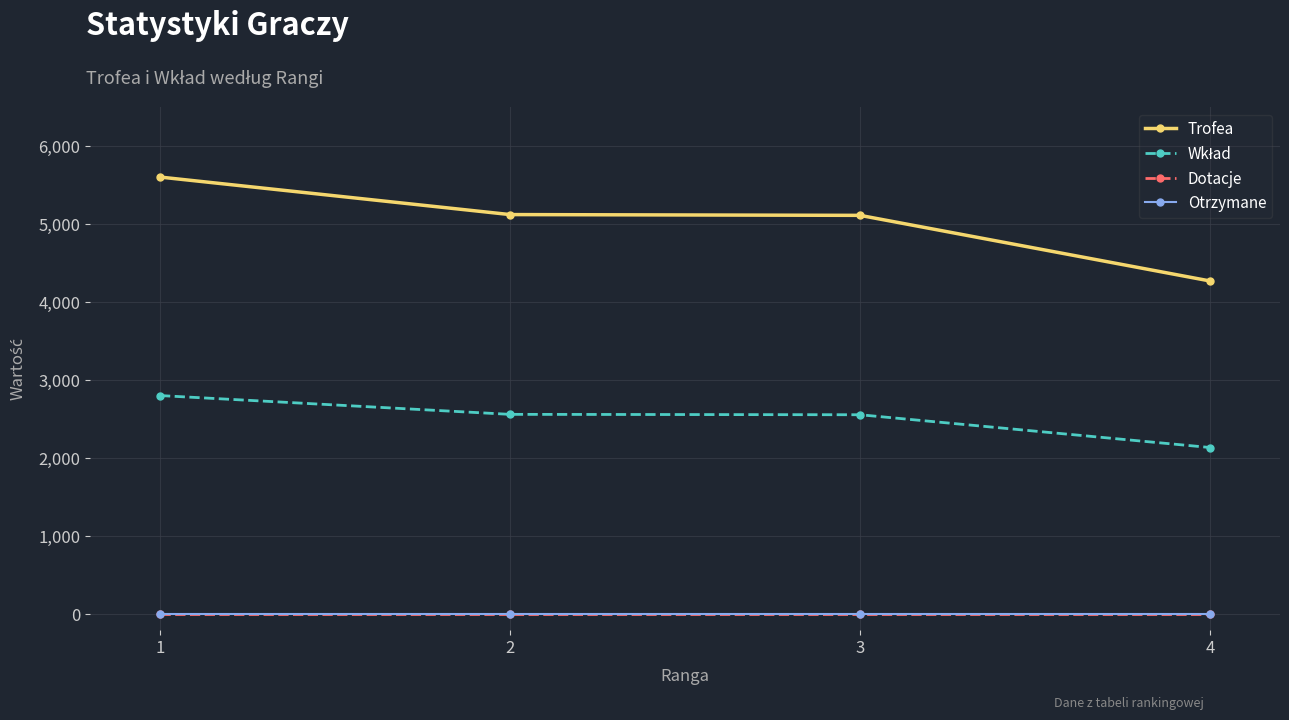

Where does the Wkład series first go above 2560?

1